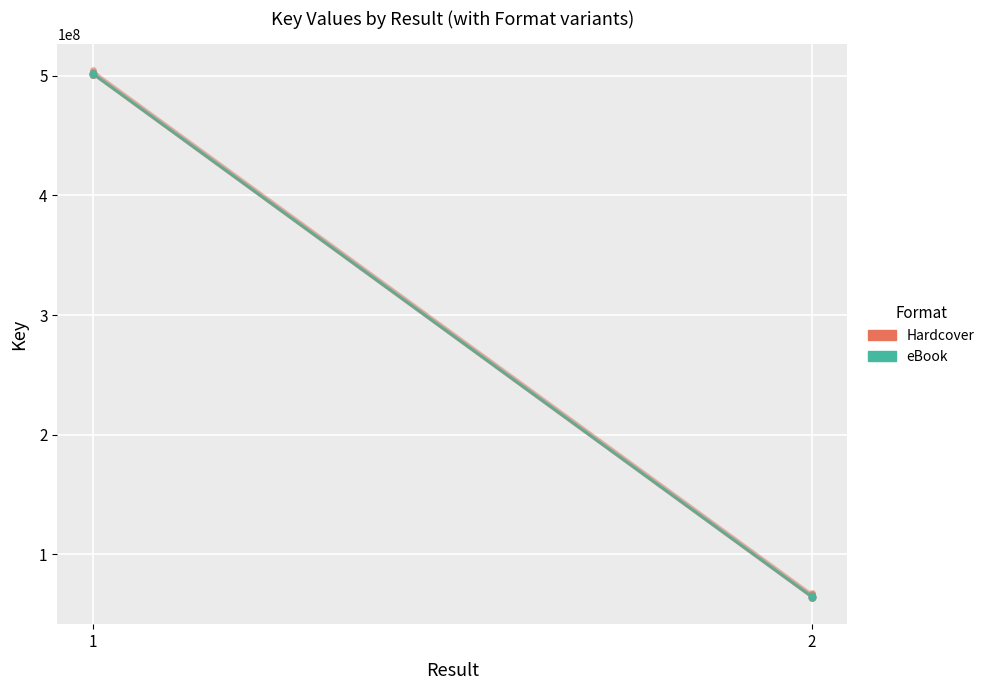

At which label does eBook reach its minimum?

2